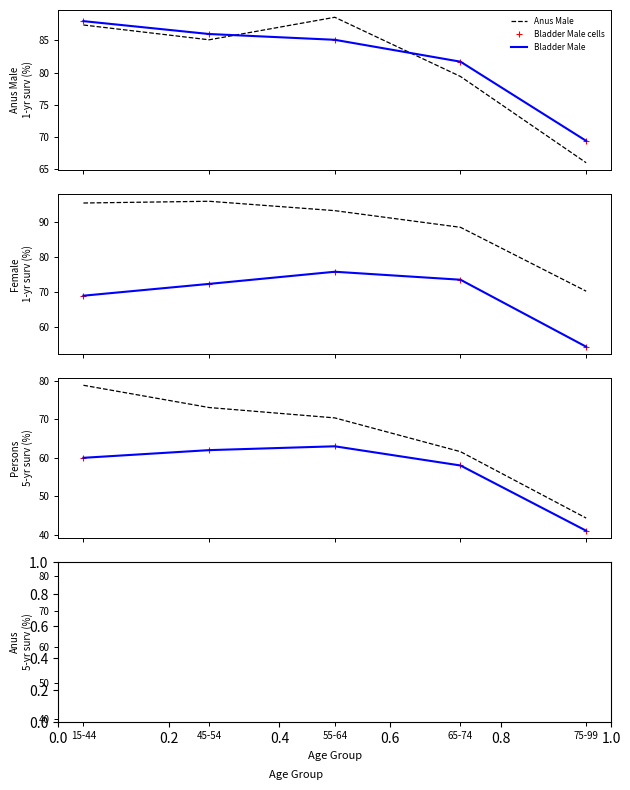

At how many categories does at least one series exceed 68?

5